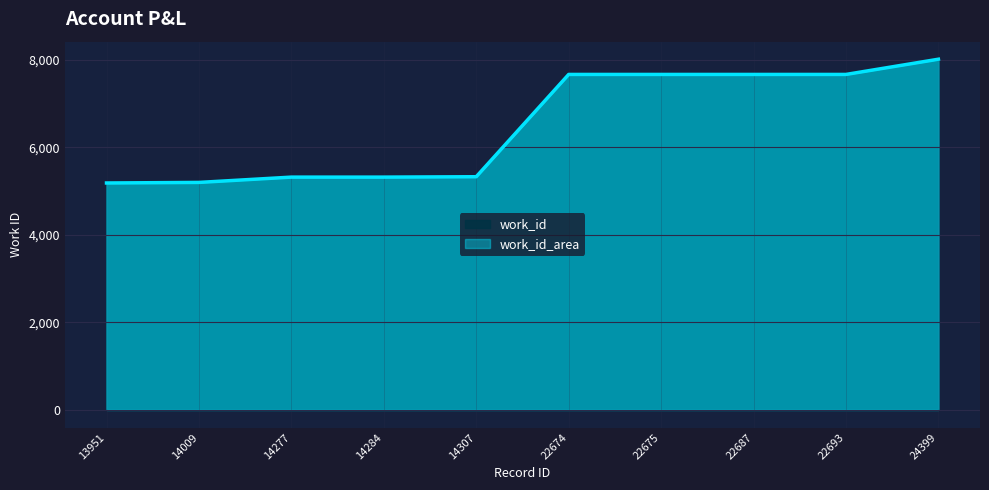

Is it true that the value at 22675 is 13529?

False